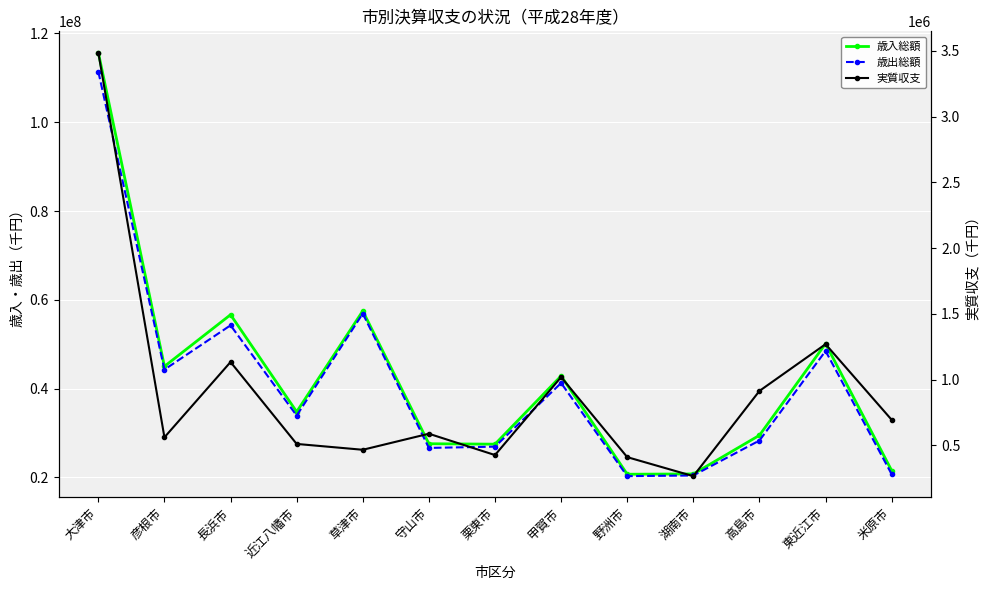

In 歳出総額, how many points are higher than both neighbors (excluding endpoints)?

4